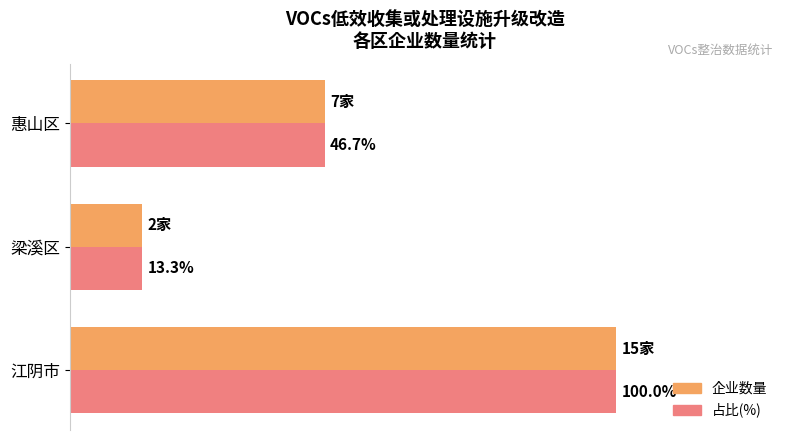

Which label corresponds to the smallest value in the chart?

梁溪区